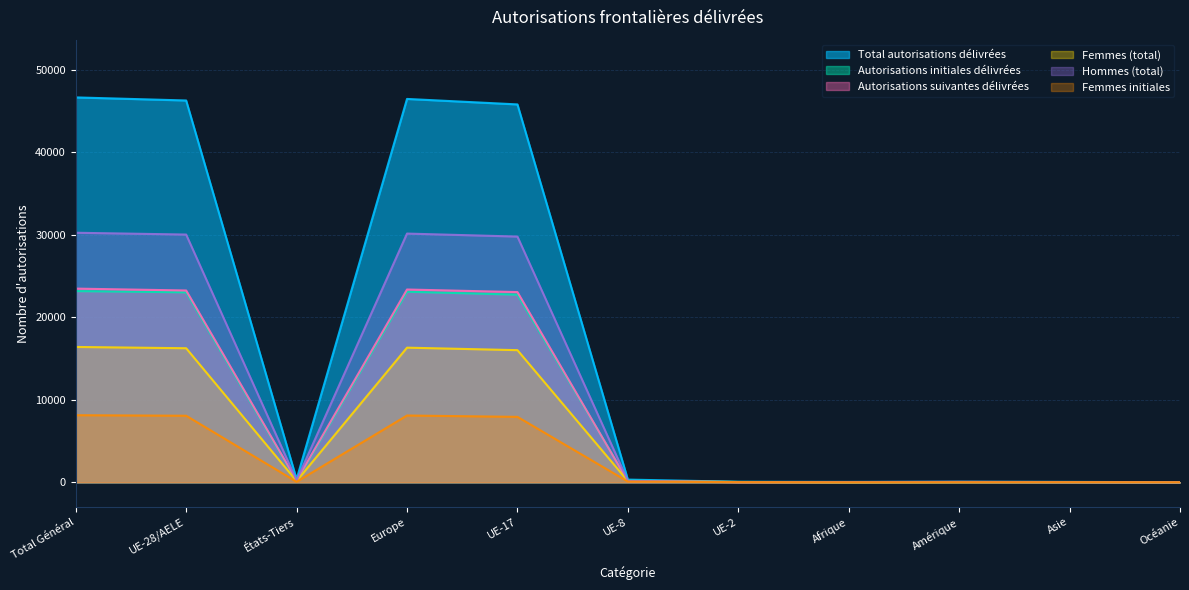

What is the difference between the highest and lowest values at UE-28/AELE?

38223